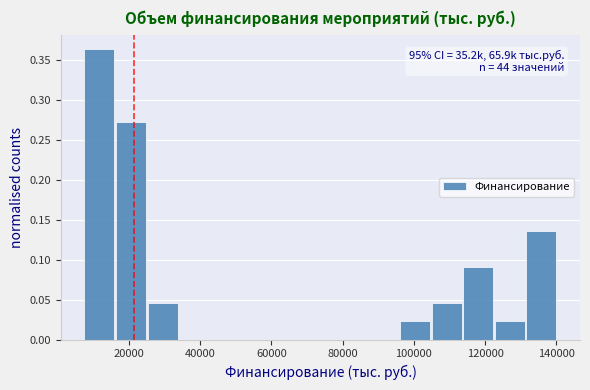

Over which range of the x-axis is the bar tallest?

8000 to 16000